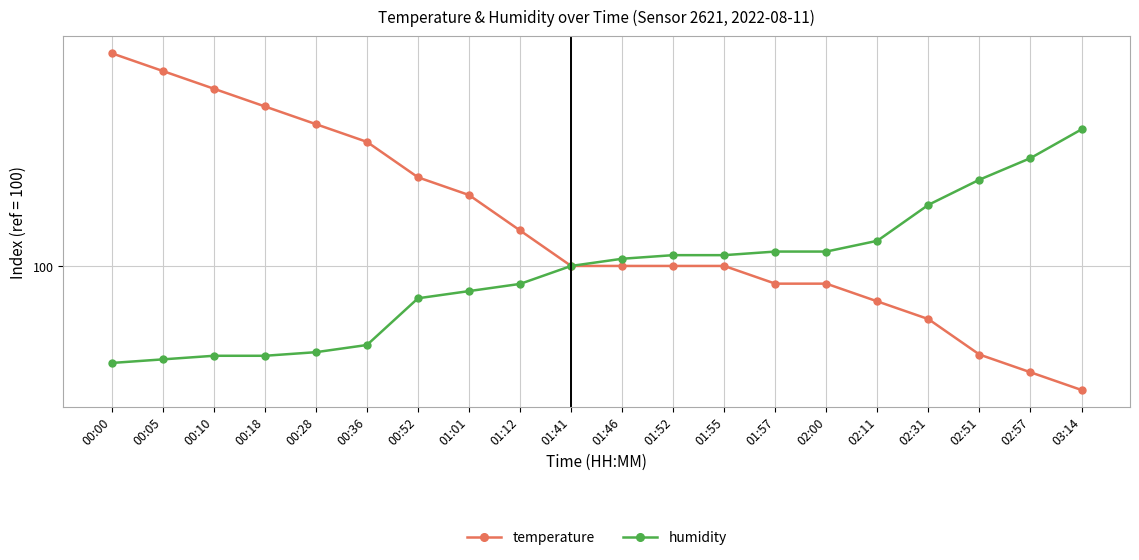

At how many categories does at least one series exceed 100?

19